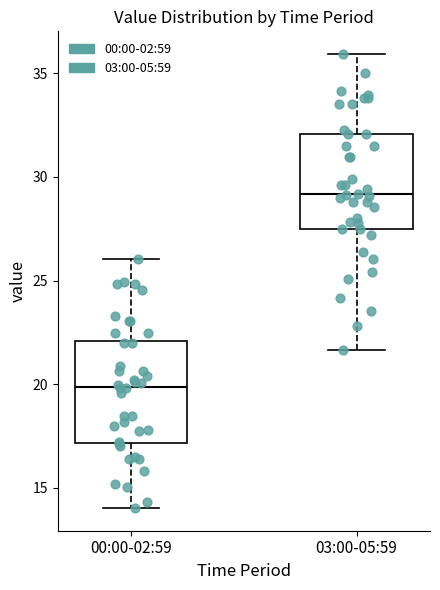

Which box's median line is the lowest?

00:00-02:59